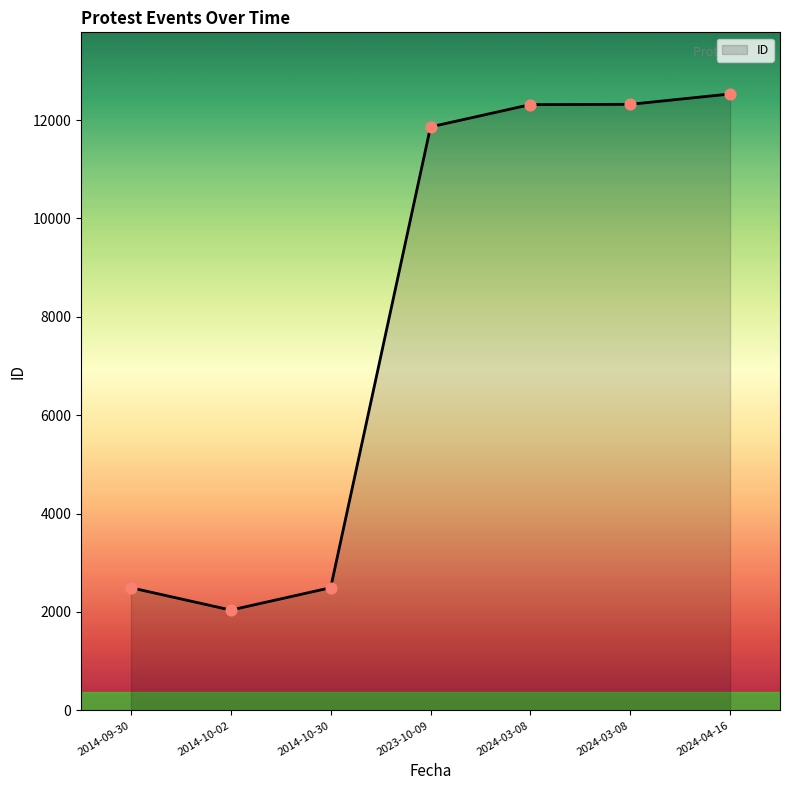

Approximately how many times larger is the value at 2023-10-09 compared to 2024-03-08?

1.0